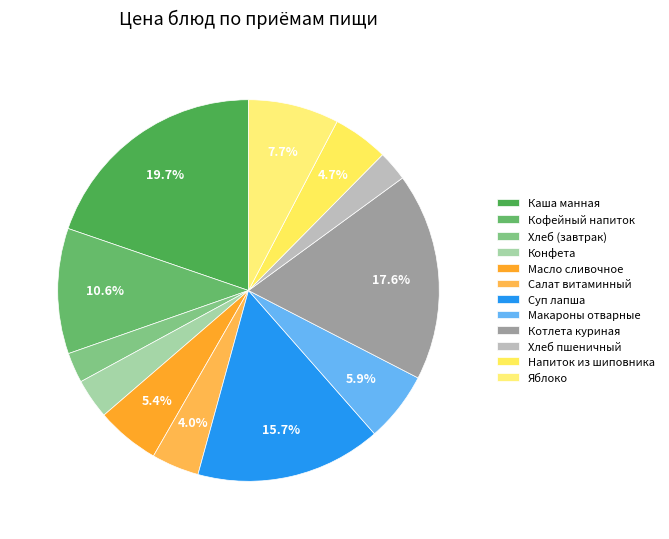

Which category has the biggest portion of the pie?

Каша манная